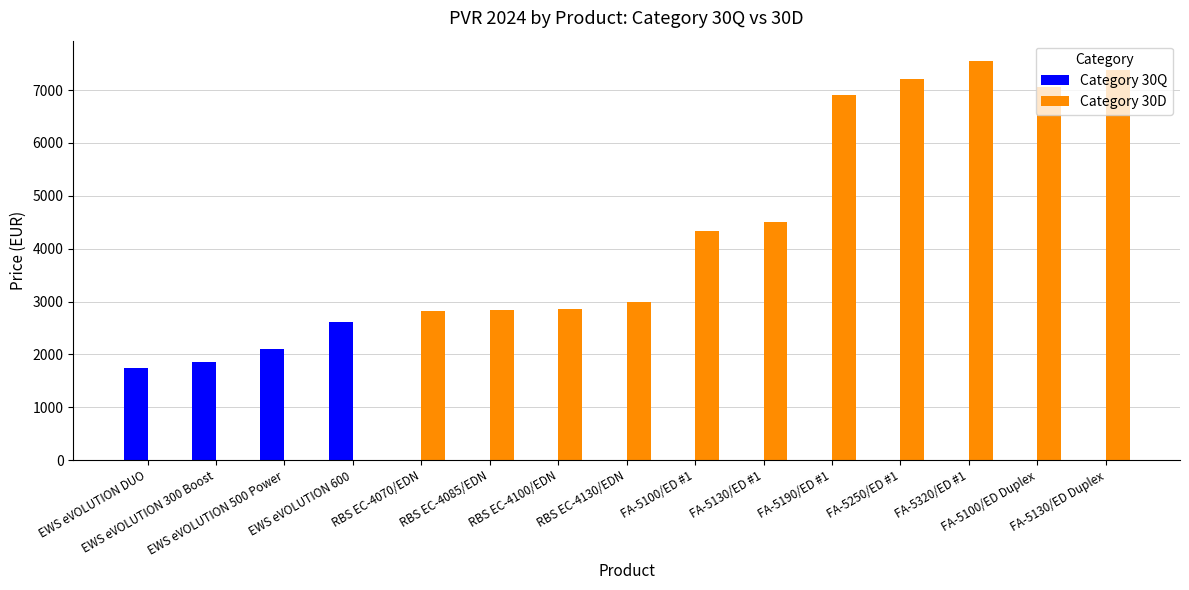

Which series has the largest total across all categories?

Category 30D